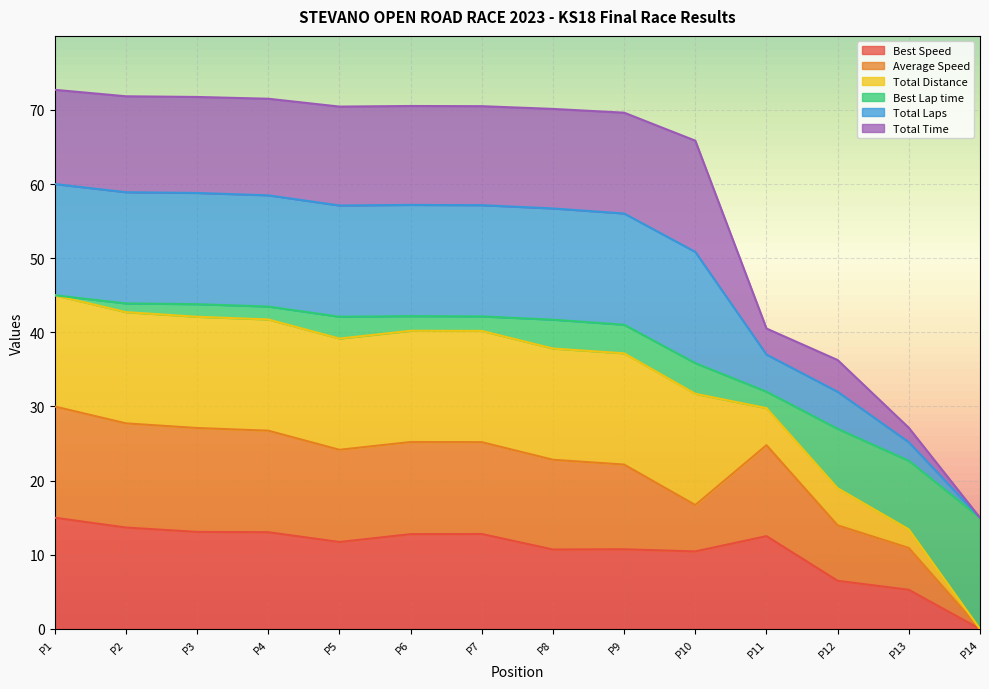

True or false: Total Laps and Total Distance cross at least once.

False